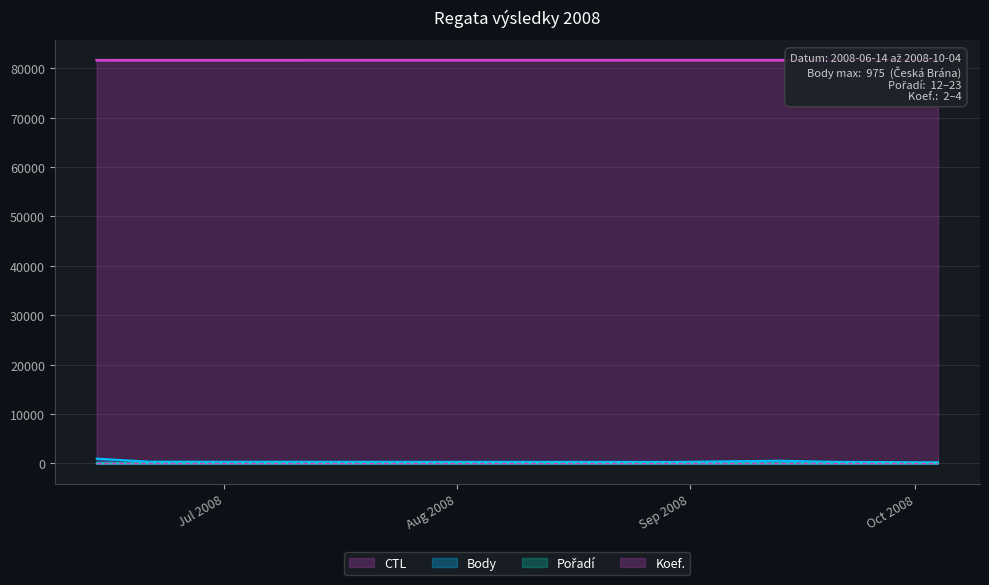

What is the value of the Koef. point at the 1st from the left?

4